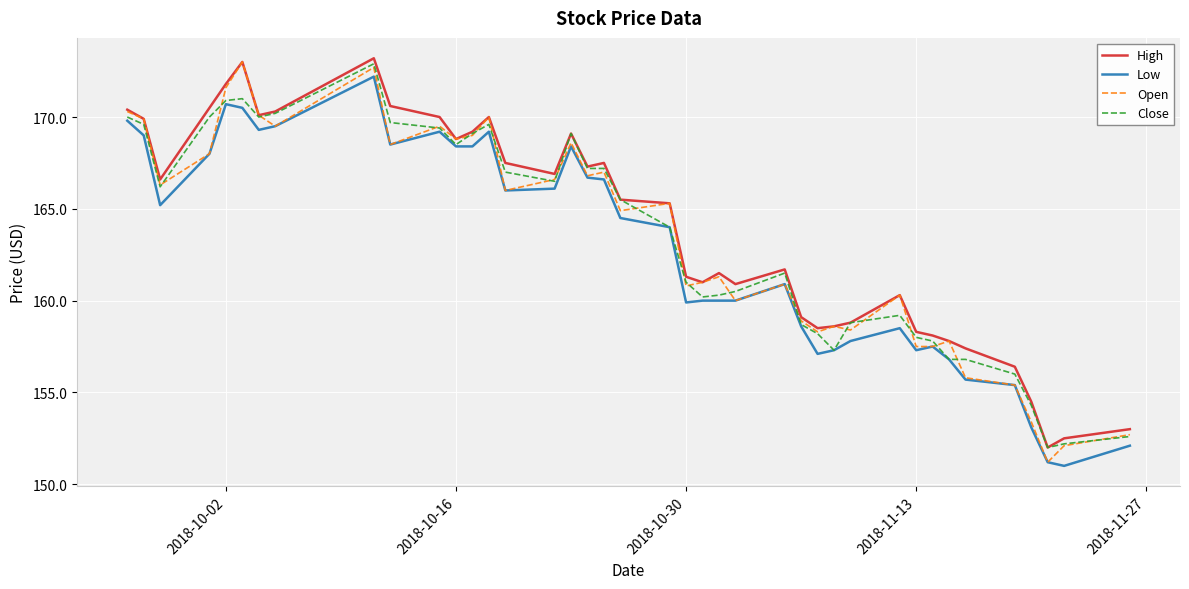

What is the difference between the maximum and minimum values in the Open series?

21.8